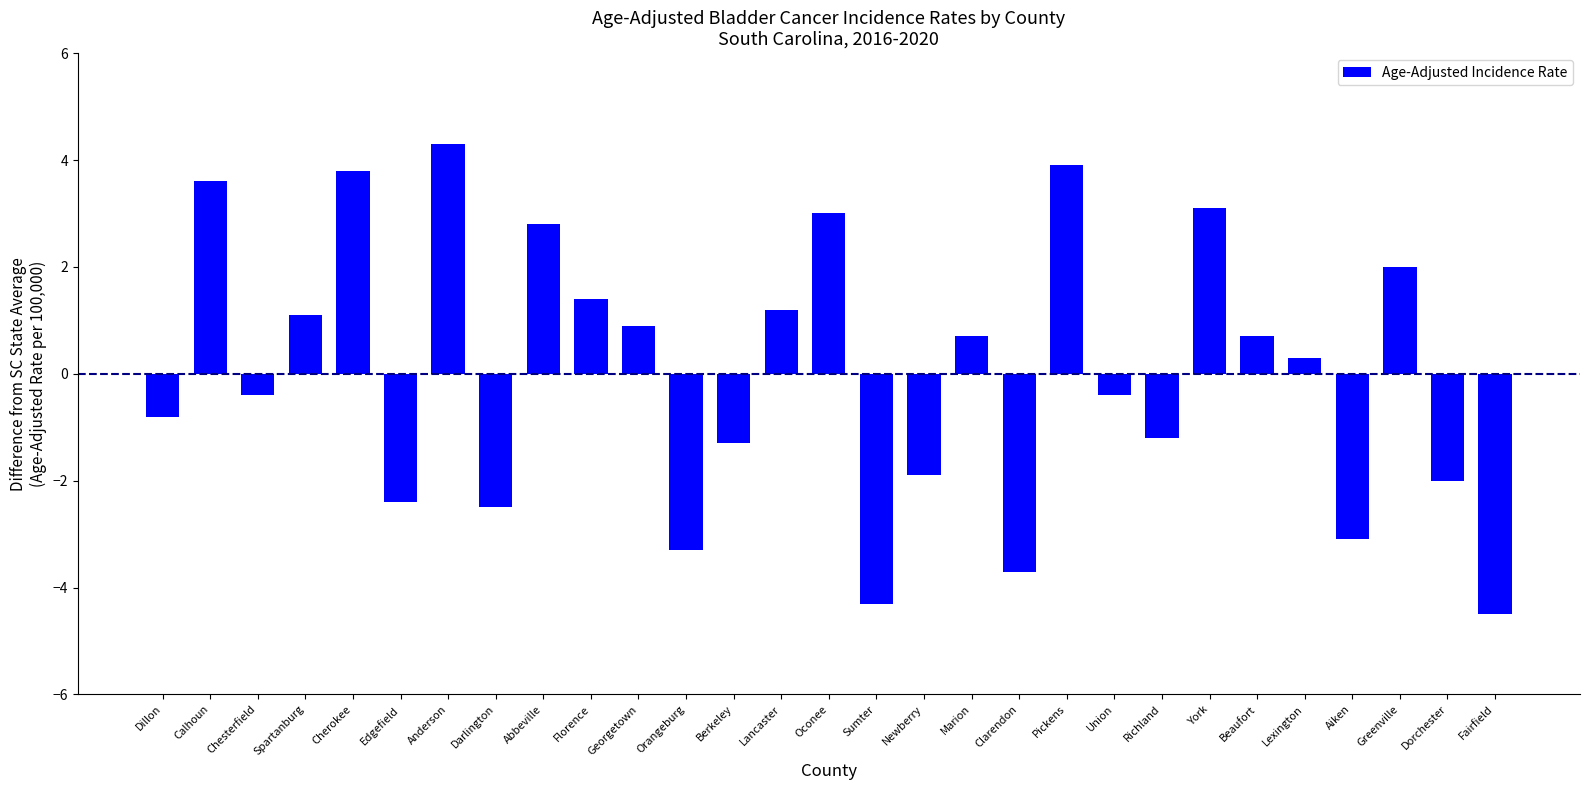

Reading right to left, transcribe all the data shown in this chart.

-4.5	-2.0	2.0	-3.1	0.3	0.7	3.1	-1.2	-0.4	3.9	-3.7	0.7	-1.9	-4.3	3.0	1.2	-1.3	-3.3	0.9	1.4	2.8	-2.5	4.3	-2.4	3.8	1.1	-0.4	3.6	-0.8